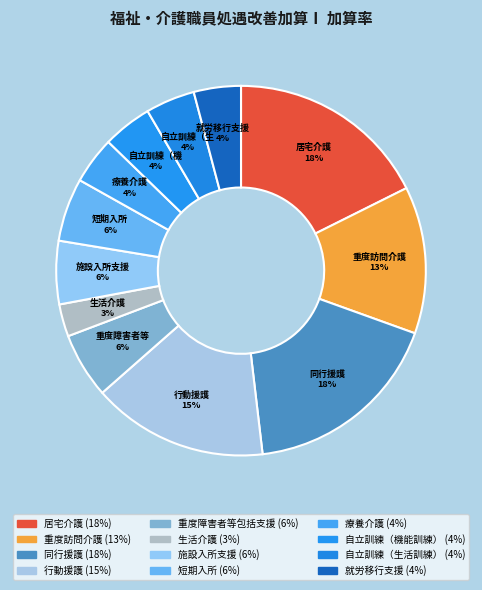

How much of the chart is everything except 療養介護?

95.9%